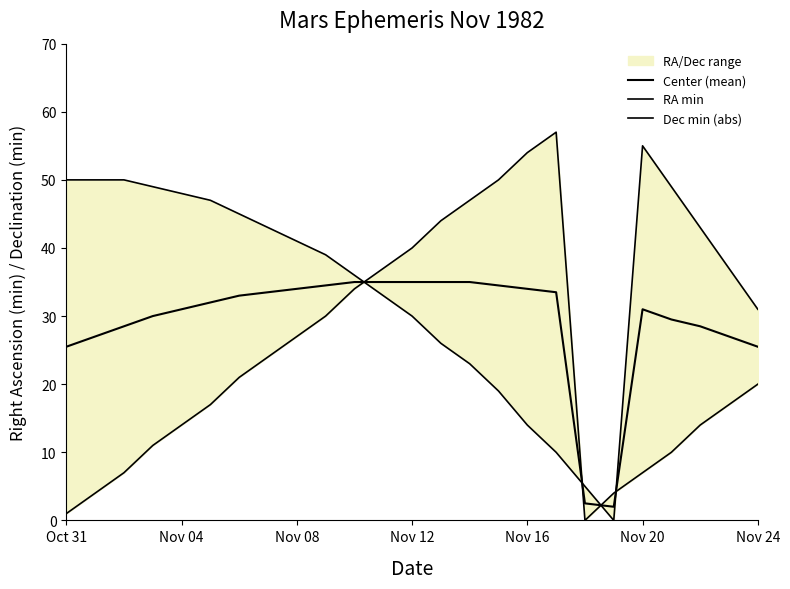

What is the difference between the highest and lowest values at Nov 08?

14.0